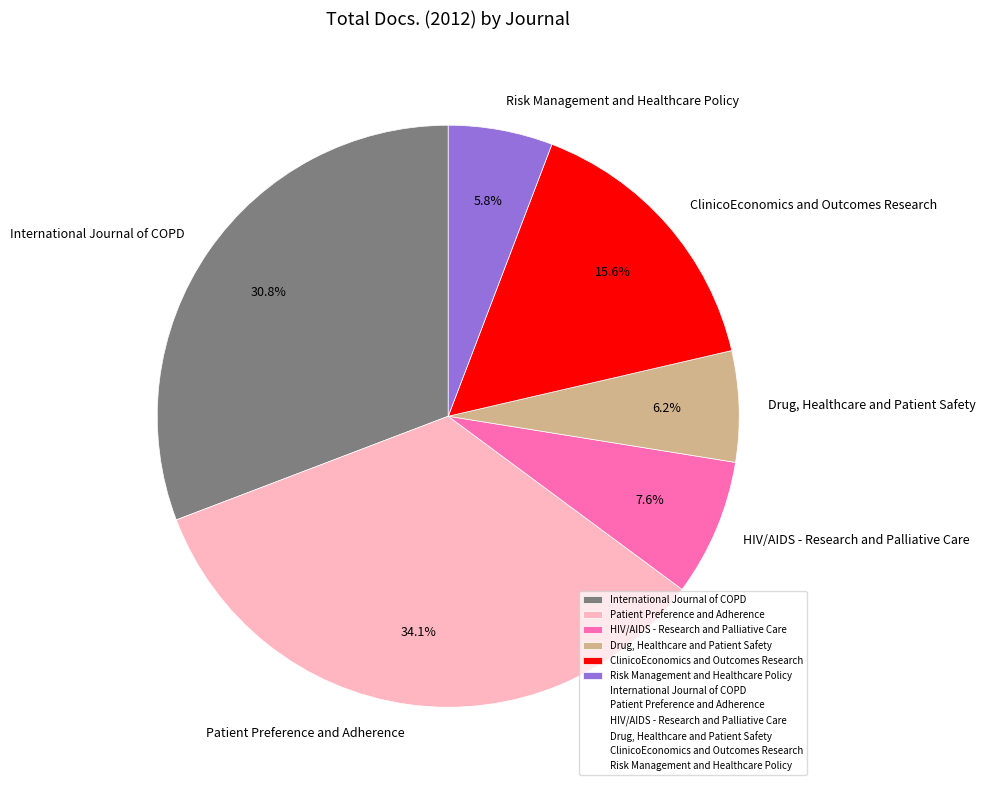

Is it true that International Journal of COPD is 31% of the pie?

True